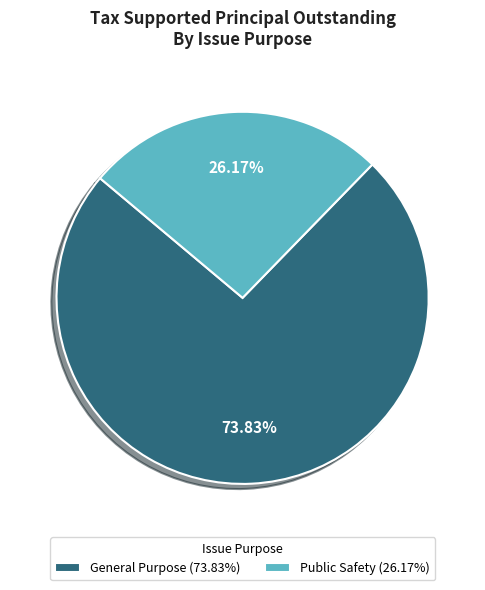

To the nearest percent, what percentage of the pie is General Purpose?

74%